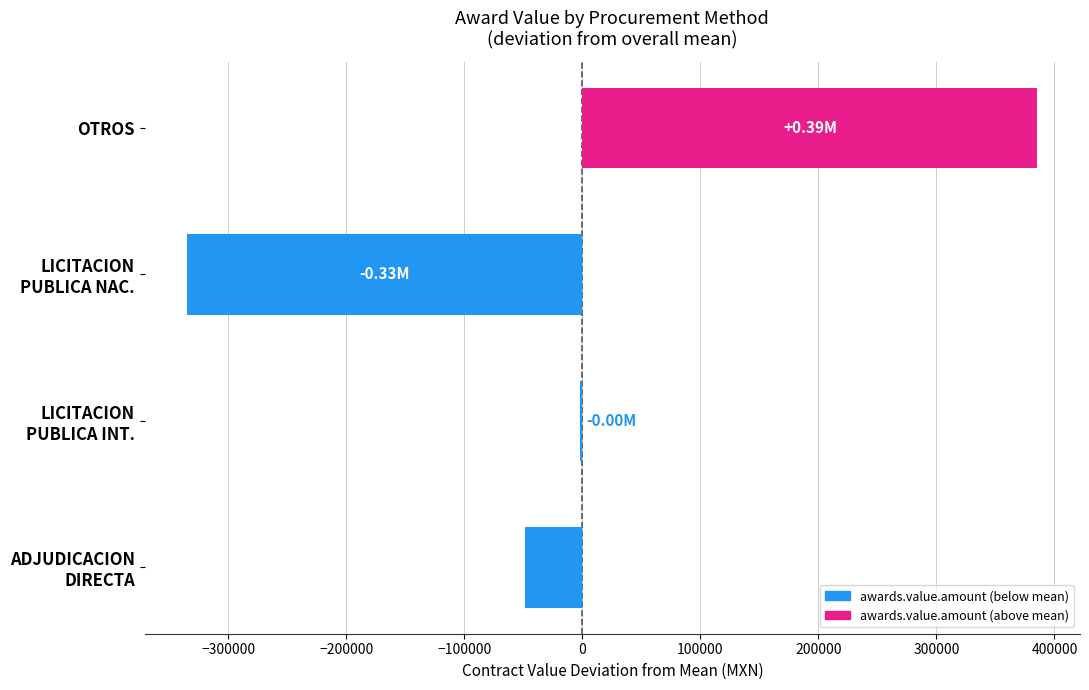

At which category does the chart reach its peak across all series?

OTROS